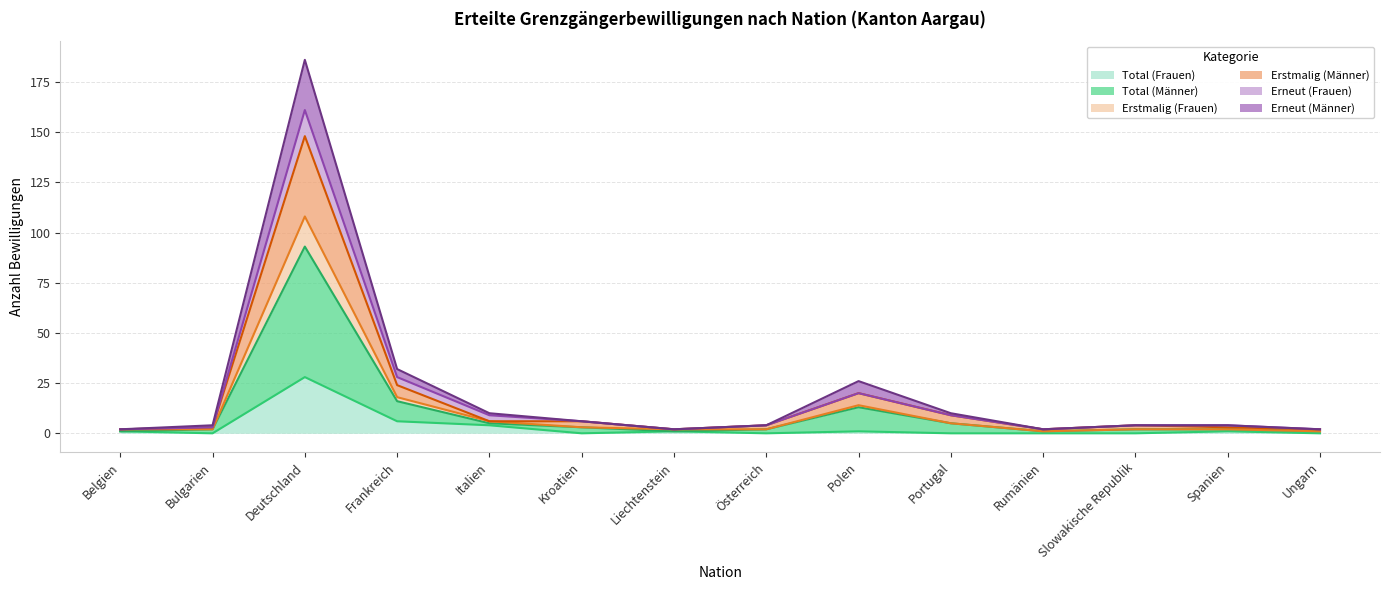

Which category has the highest value in the Total (Frauen) series?

Deutschland